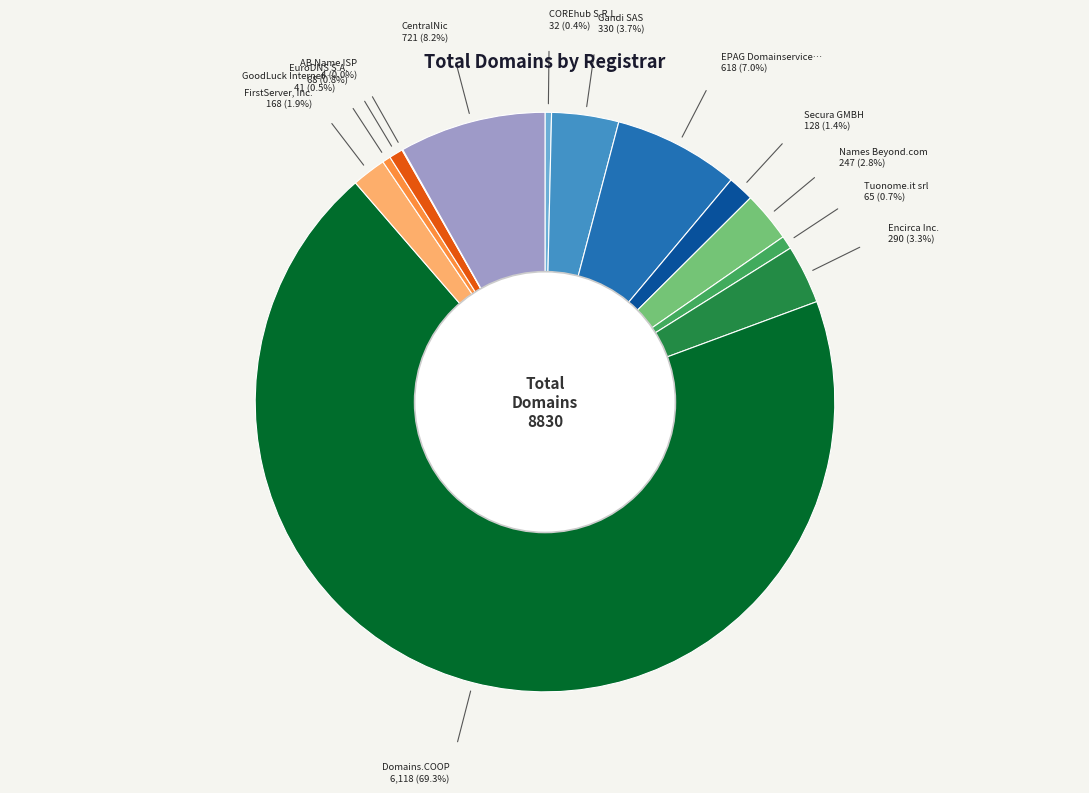

Does any single category account for the majority?

Yes